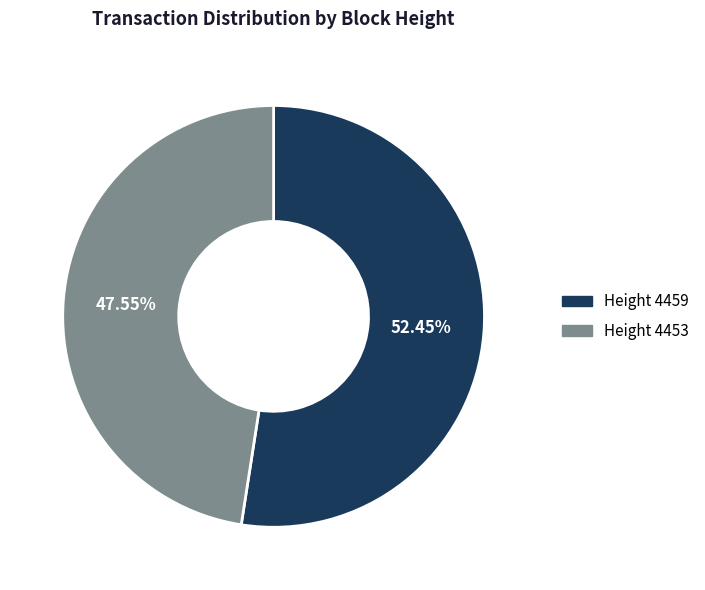

Rank the categories by value from lowest to highest.

Height 4453, Height 4459